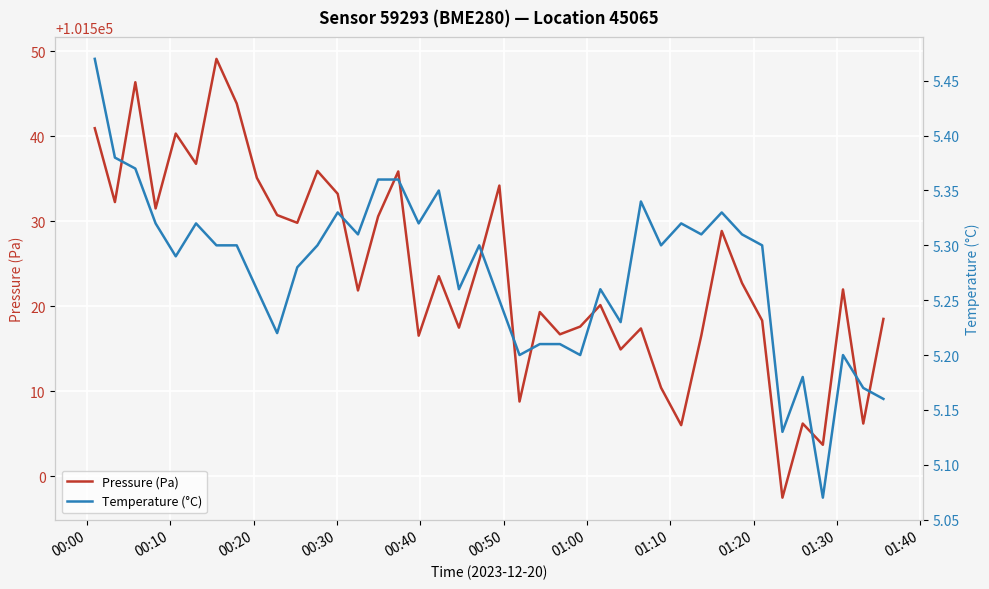

How many interior local peaks does the Temperature (°C) series have?

10